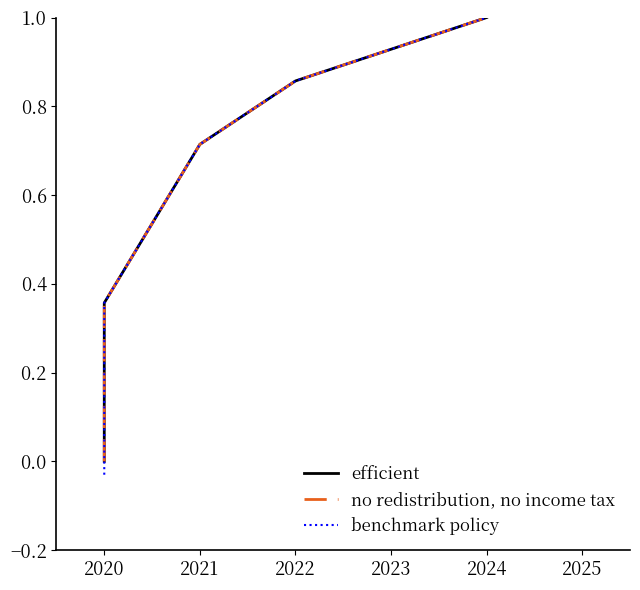

True or false: no redistribution, no income tax and efficient intersect in this chart.

False